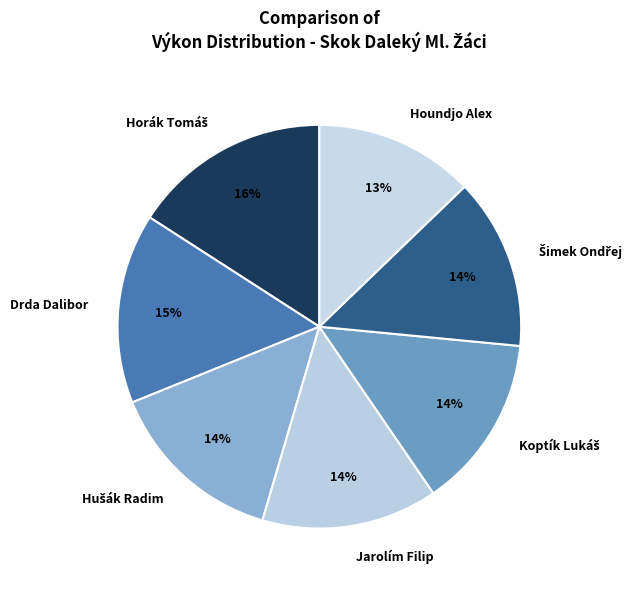

Between Drda Dalibor and Jarolím Filip, which is larger?

Drda Dalibor